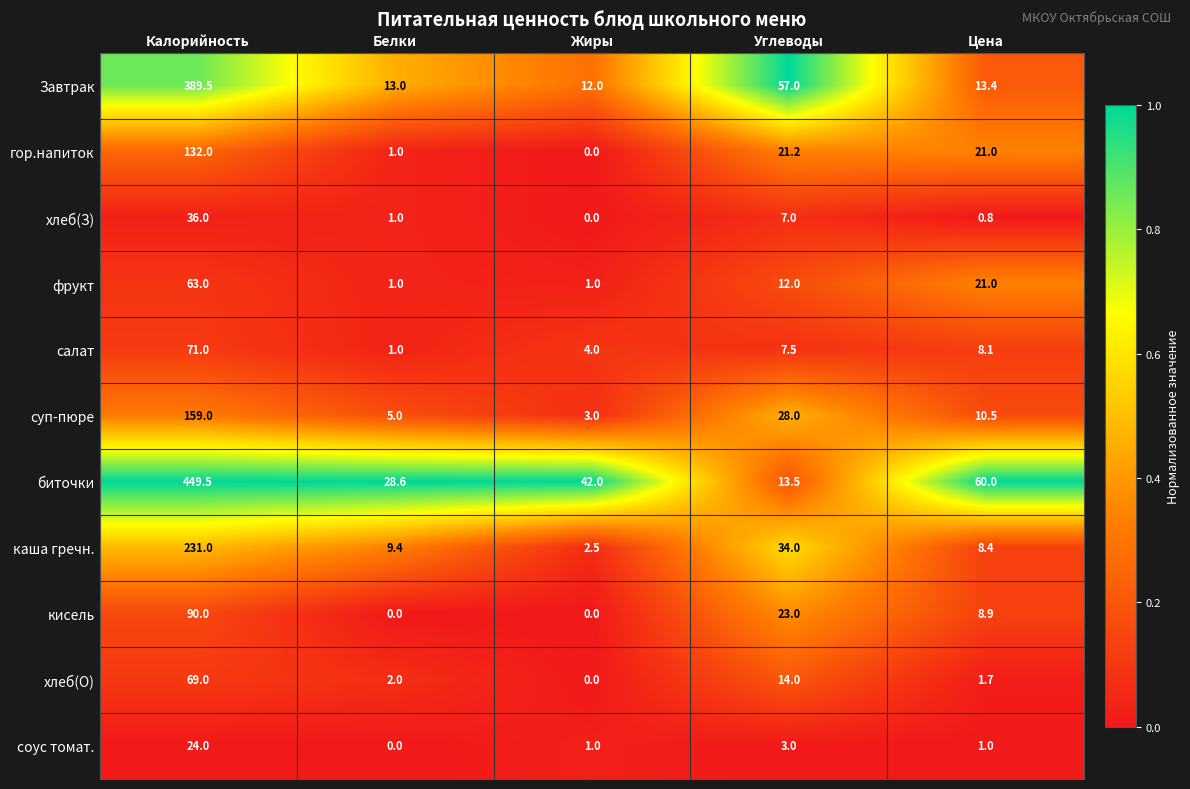

Which series changed the most between Калорийность and Жиры?

биточки